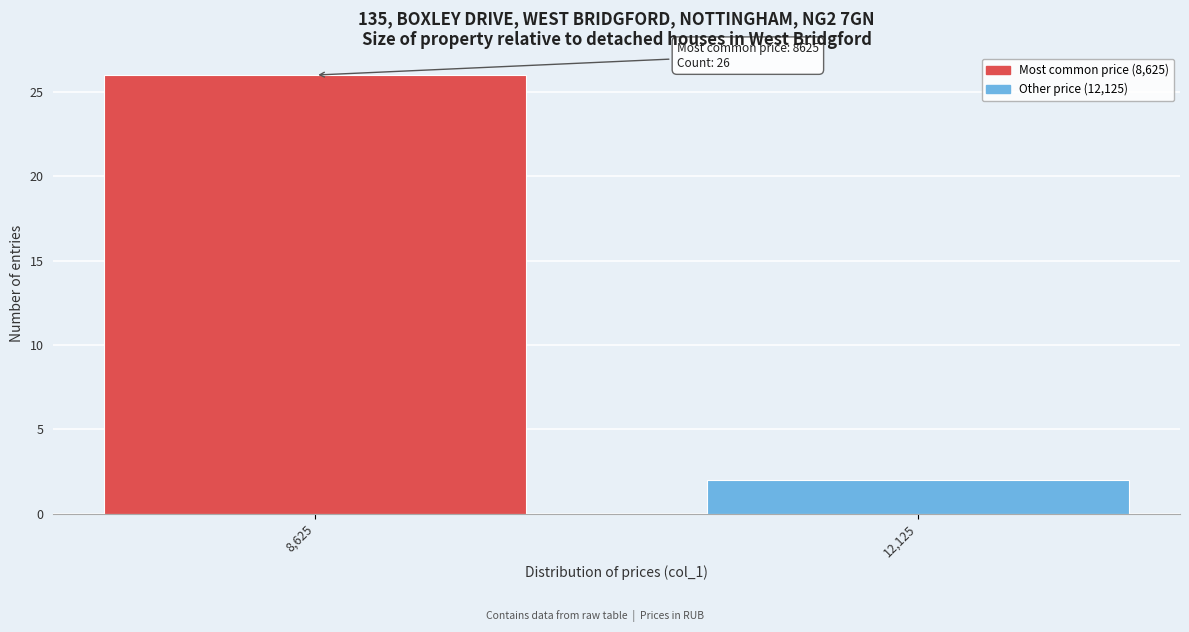

Reading left to right, extract all data points from this chart.

26	2